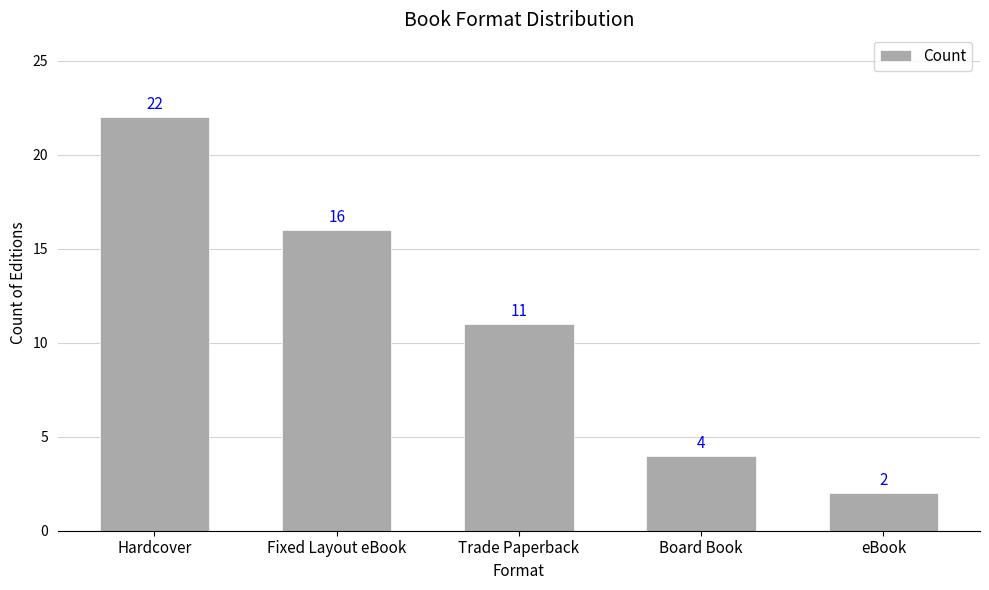

How many data points are less than 11?

2